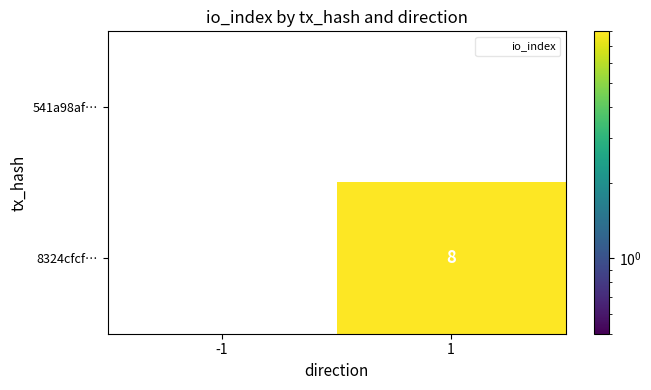

Reading left to right, extract all data points from this chart.

541a98af…: 0	0
8324cfcf…: 0	8